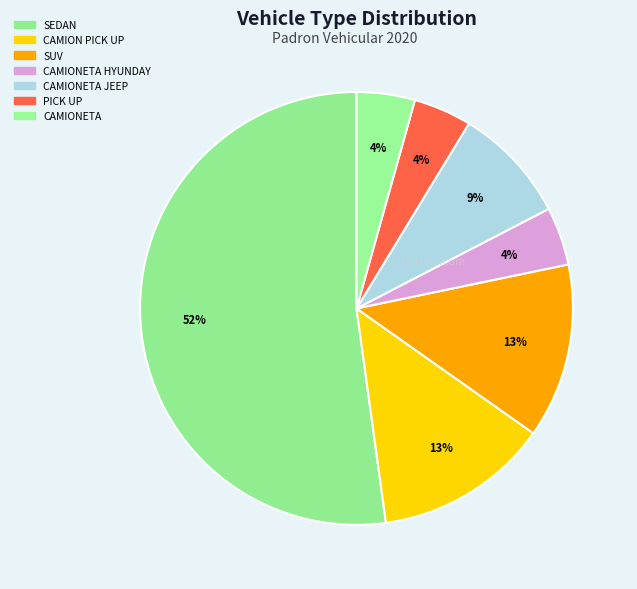

Which category has the smallest portion of the pie?

CAMIONETA HYUNDAY